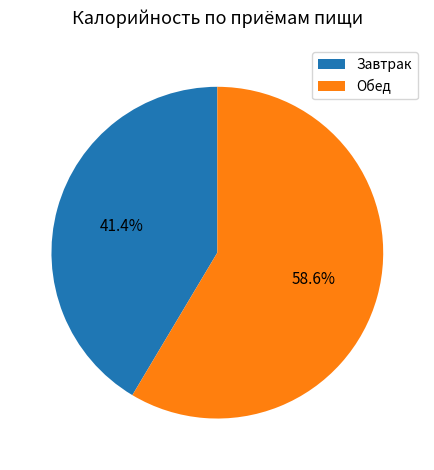

What is the smallest slice in the pie chart?

Завтрак